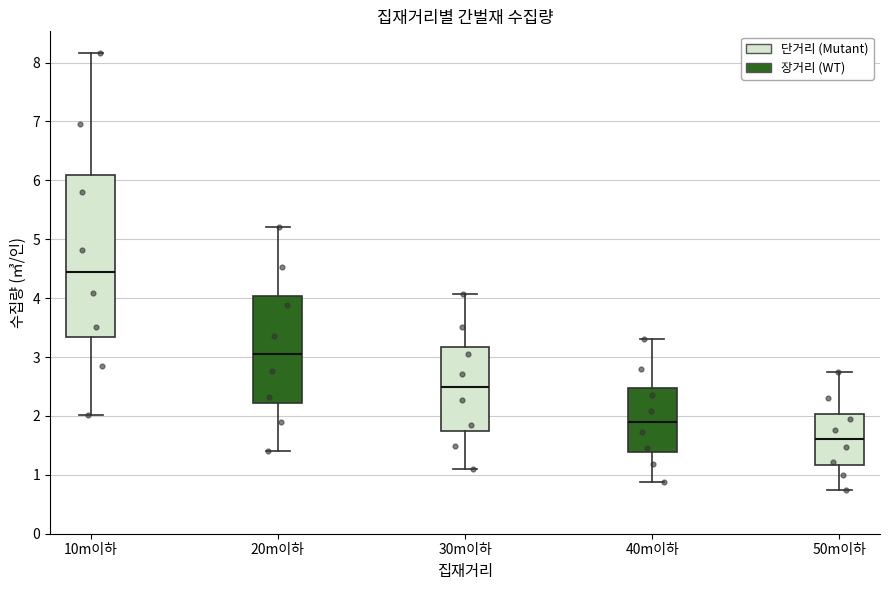

Reading left to right, read every box against the y-axis: the position of its median line, the range the box covers, and the ends of its whiskers. The values are not printed on the chart, so give them approximately, as read against the axis.

10m이하: median 4.5, box 3.3 to 6.1, whiskers 2.0 to 8.2
20m이하: median 3.1, box 2.2 to 4.0, whiskers 1.4 to 5.2
30m이하: median 2.5, box 1.8 to 3.2, whiskers 1.1 to 4.1
40m이하: median 1.9, box 1.4 to 2.5, whiskers 0.9 to 3.3
50m이하: median 1.6, box 1.2 to 2.0, whiskers 0.7 to 2.8